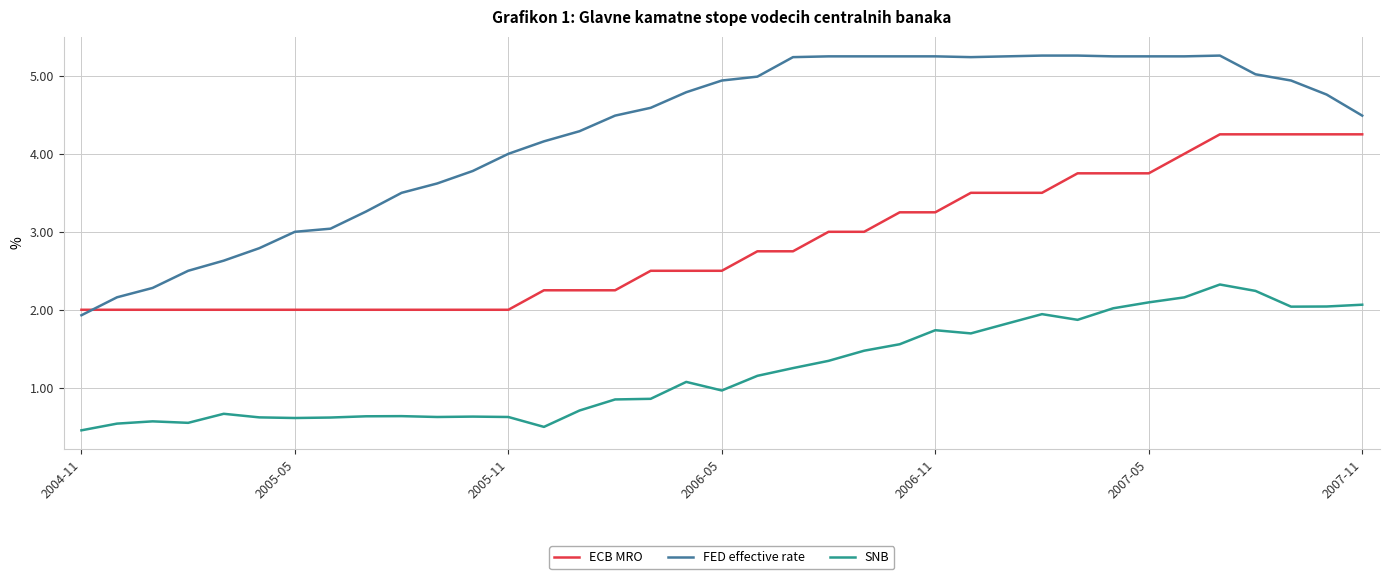

What is the difference between the maximum and minimum values in the FED effective rate series?

3.3